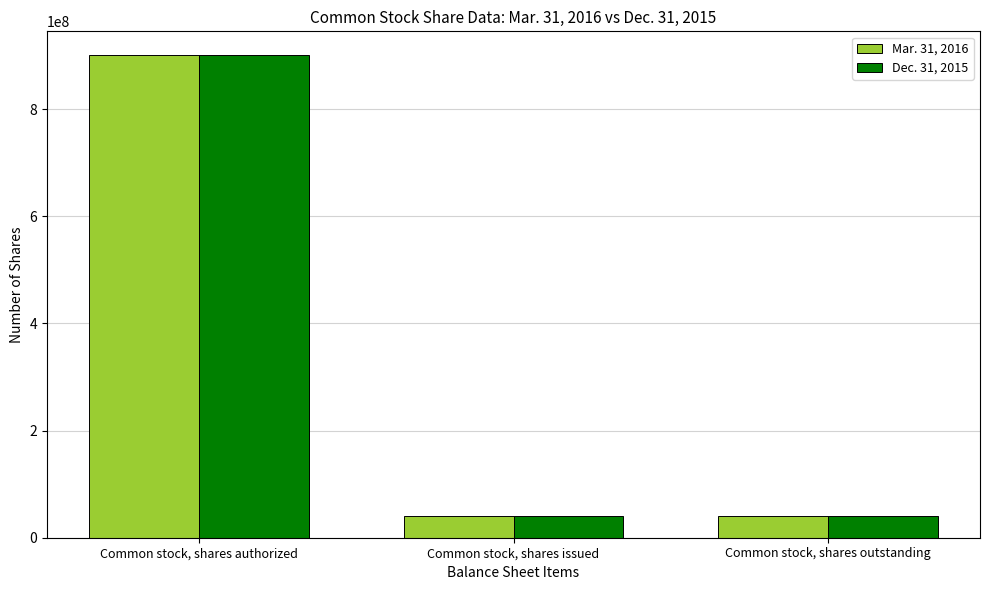

How many bars are there in each group?

2